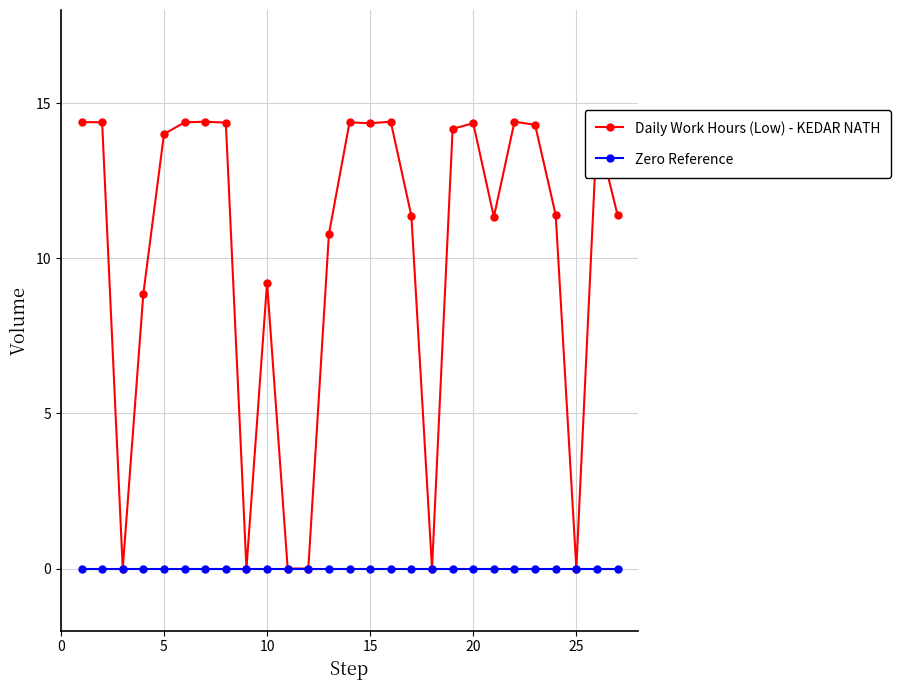

What is the value of the Daily Work Hours (Low) - KEDAR NATH point at the 4th from the left?

8.9